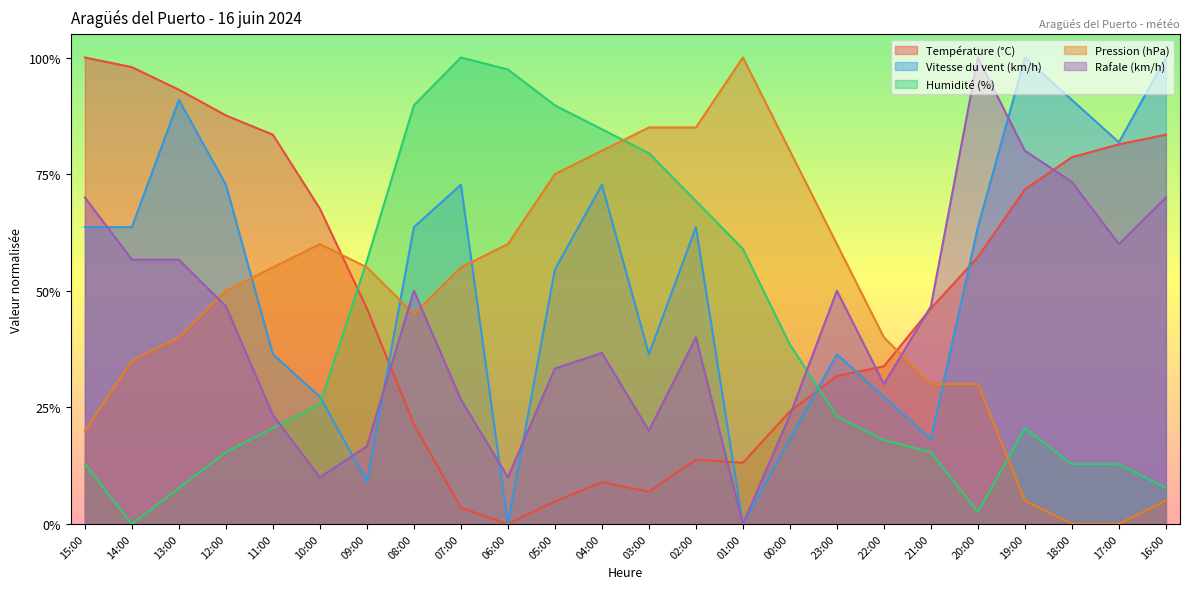

At how many categories does at least one series exceed 0?

24